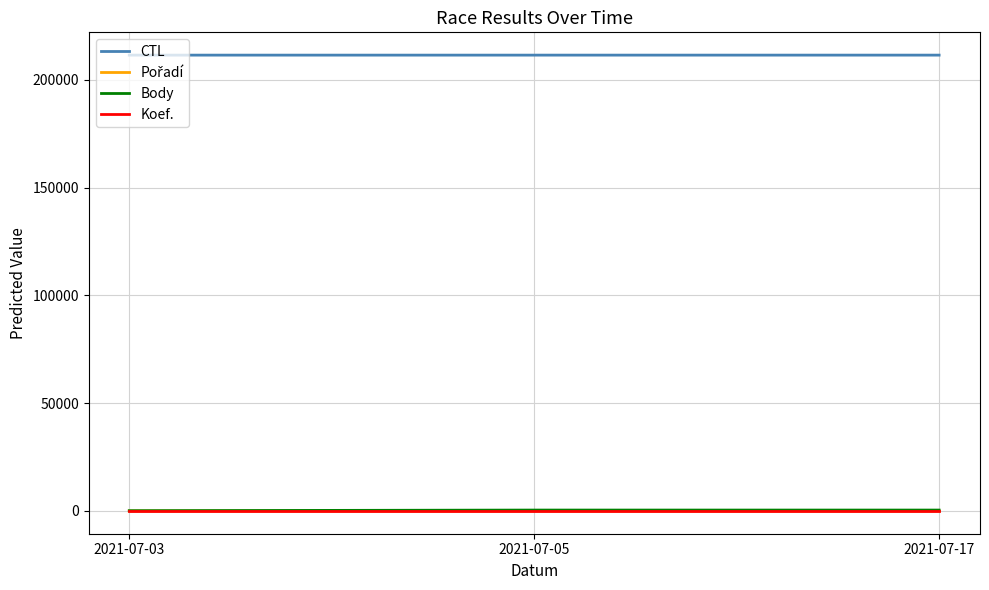

Which series has the largest total across all categories?

CTL